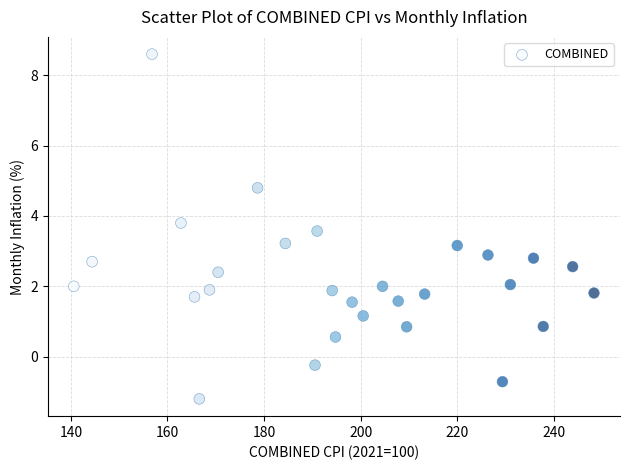

What is the range of X values (max minus min)?

107.7